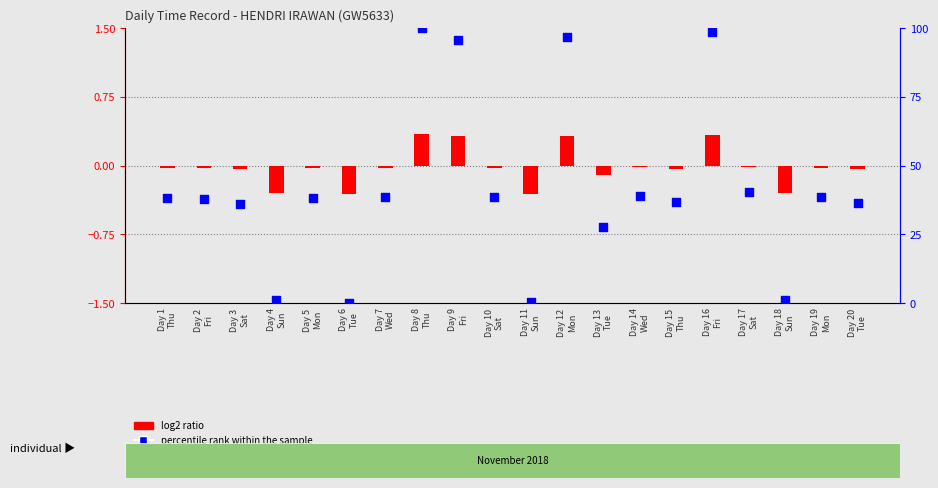

What is the total value across all series at Day 5
Mon?

38.3